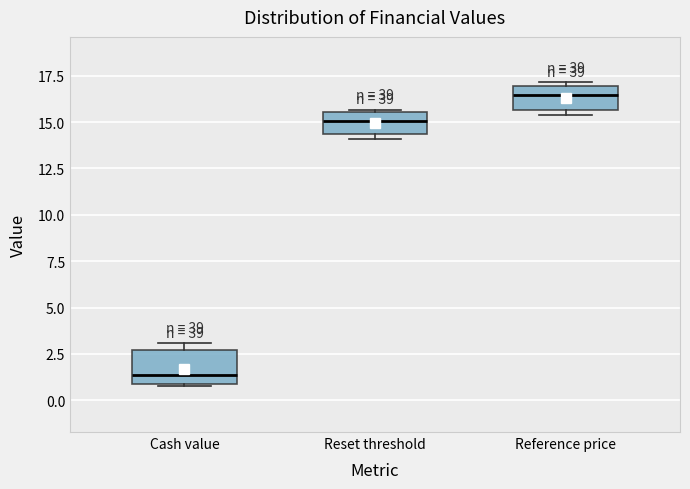

Which box's median line is the highest?

Reference price